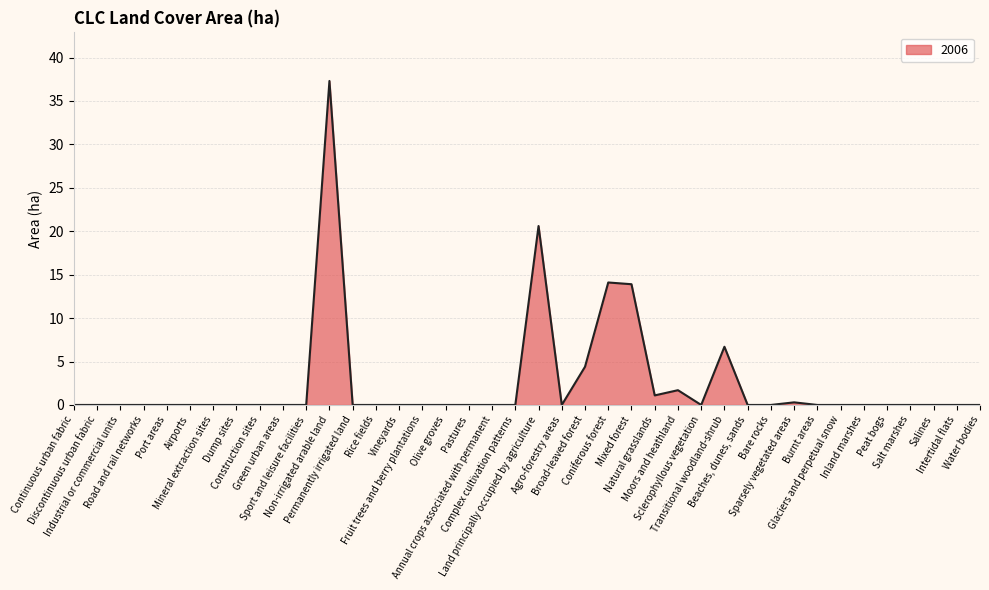

What is the difference between the maximum and minimum values?

37.3